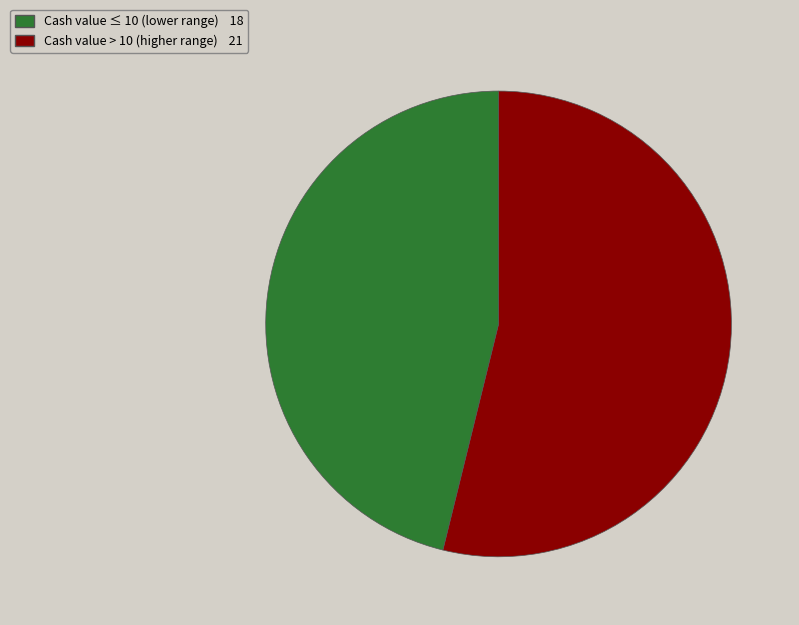

Does any single category account for the majority?

Yes